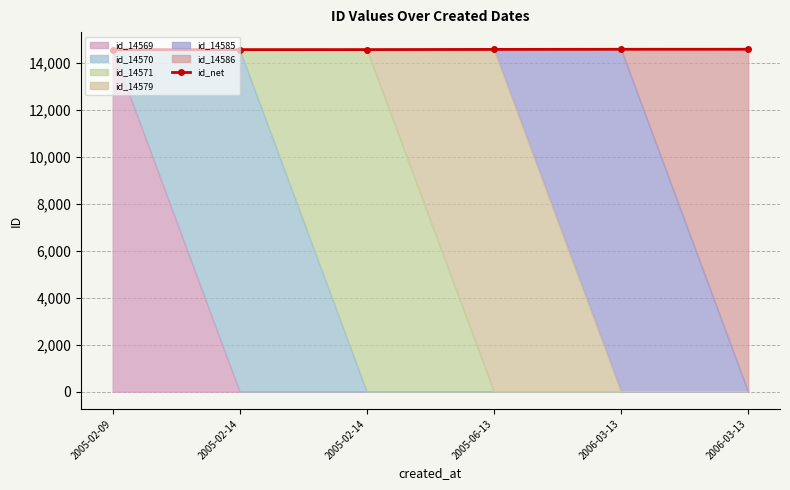

The chart shows a value of 25612 at 2005-02-14. True or false?

False